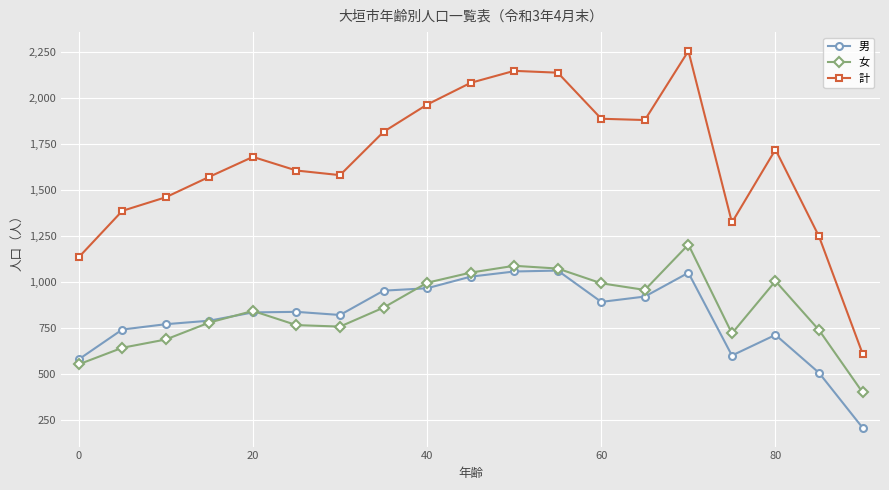

What is the greatest value displayed?

2255